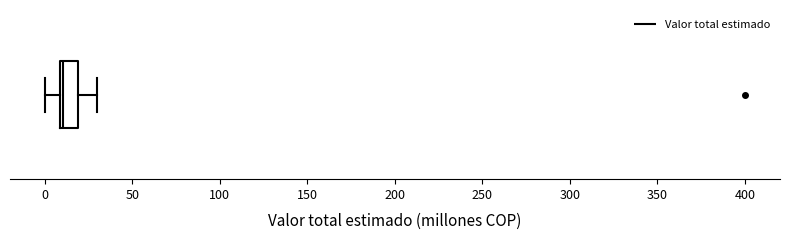

Read this box plot against the x-axis: the position of the median line, the range covered by the box, and the ends of both whiskers. The values are not printed on the chart, so give them approximately, as read against the axis.

median 10 (just right of the box's left edge), box 10 to 20, whiskers 0 to 30